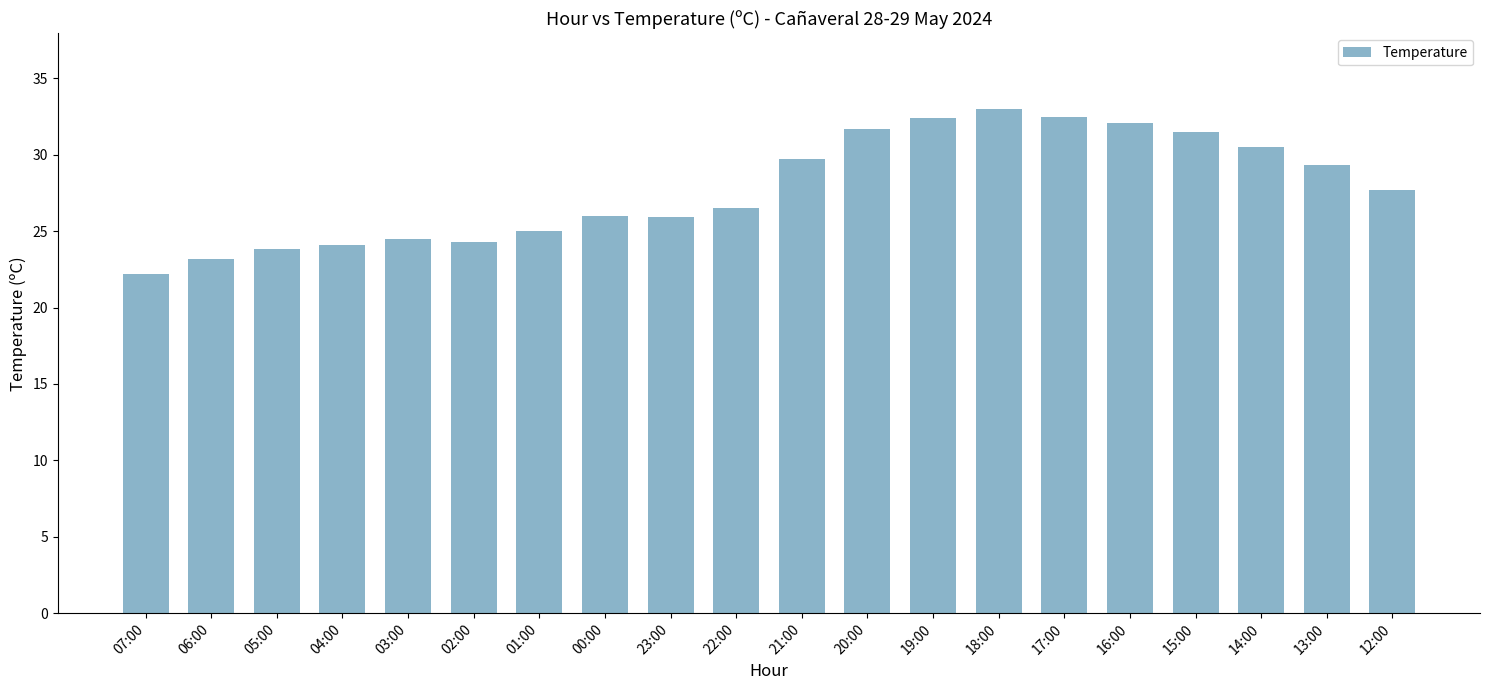

What is the change in value from 22:00 to 14:00?

+4.0